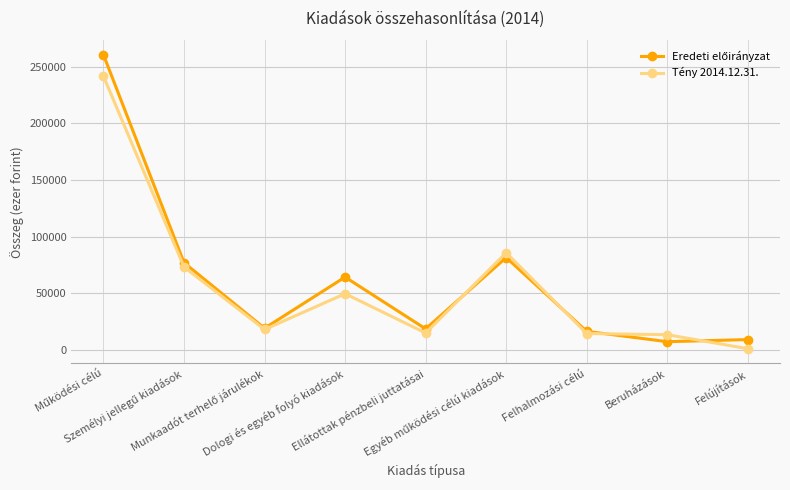

How many series are shown in this chart?

2